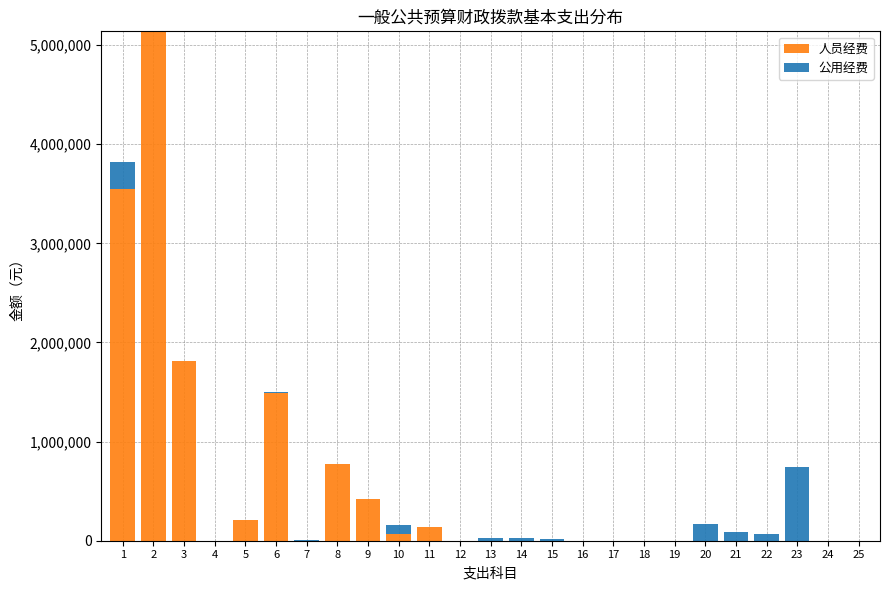

What is the total value across all series at 9?

423484.0